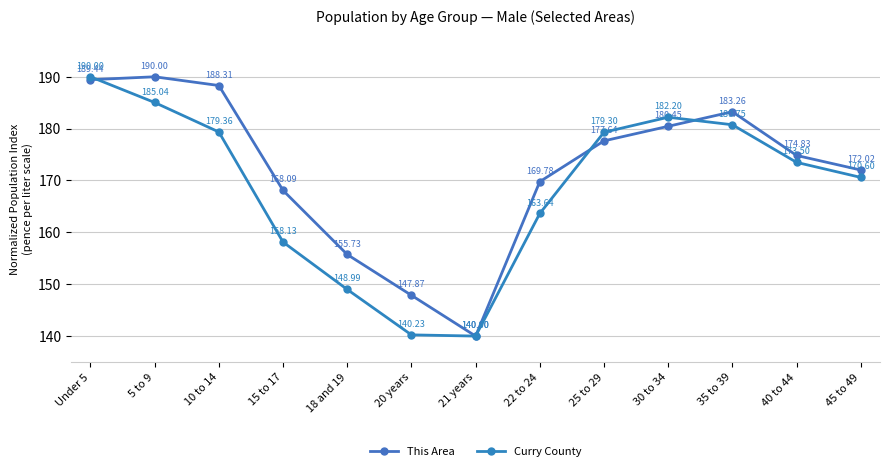

True or false: This Area and Curry County cross at least once.

True